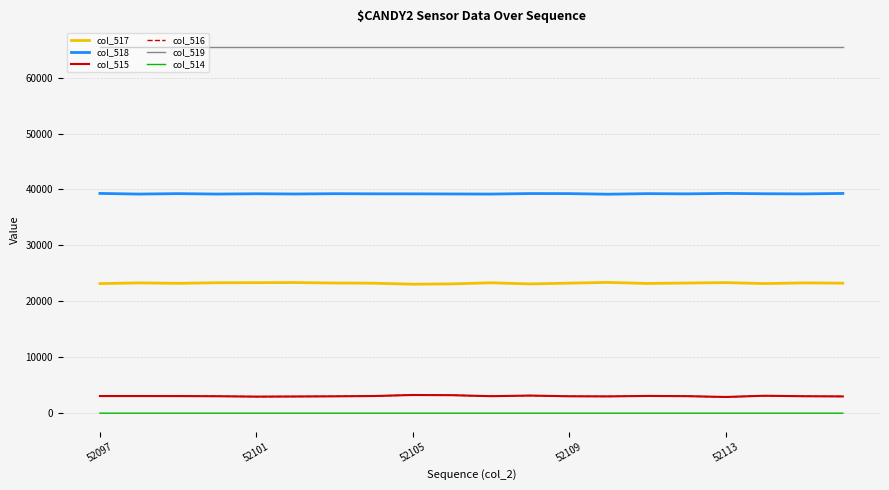

Which series has the largest total across all categories?

col_519